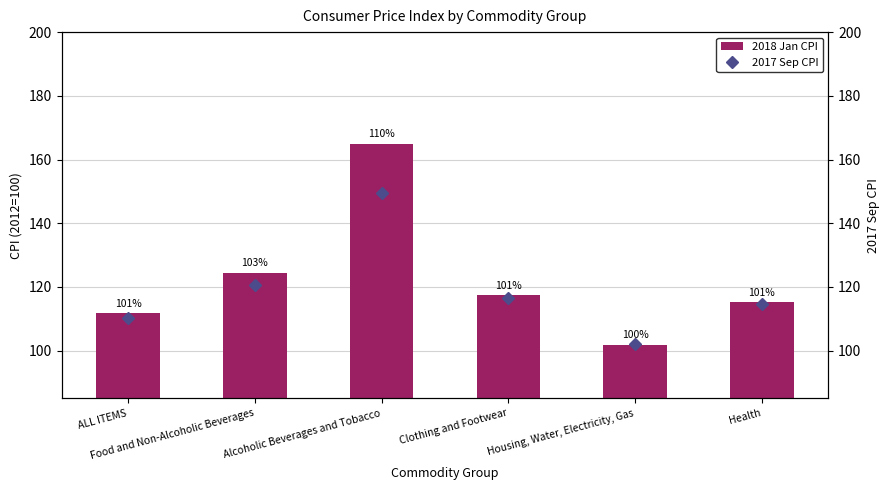

The 2017 Sep CPI series shows 110.1 at ALL ITEMS. True or false?

True